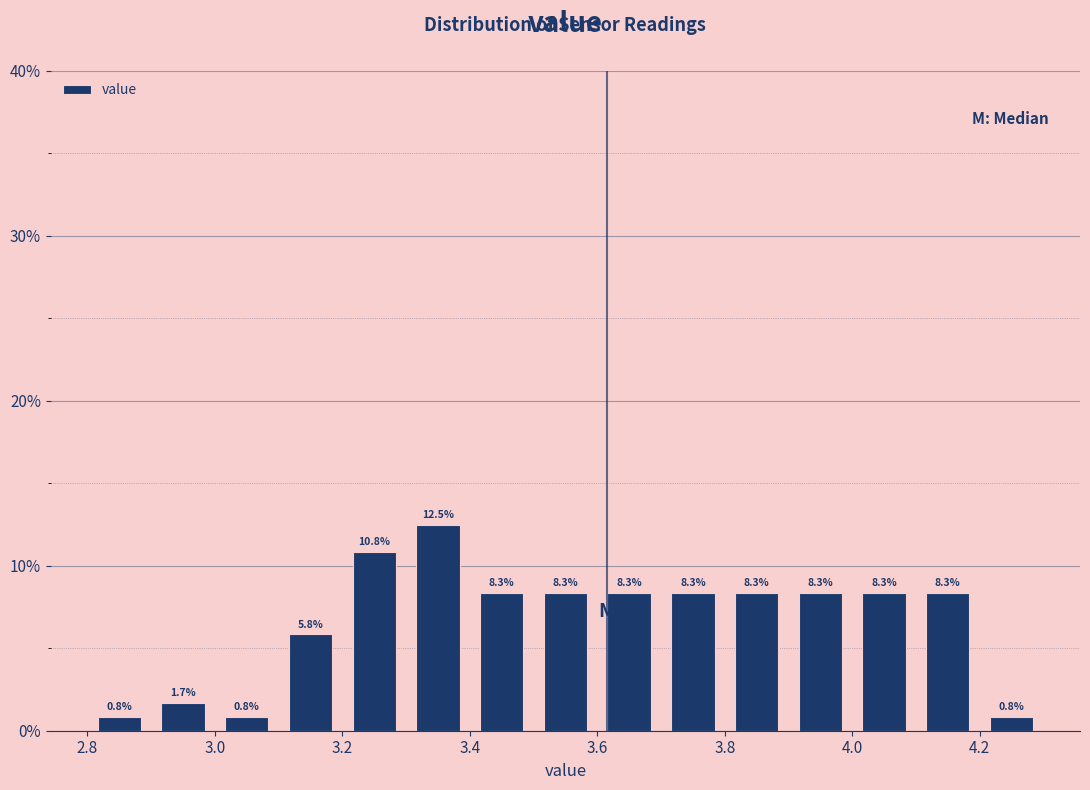

Over which range of the x-axis is the bar tallest?

3.3 to 3.4